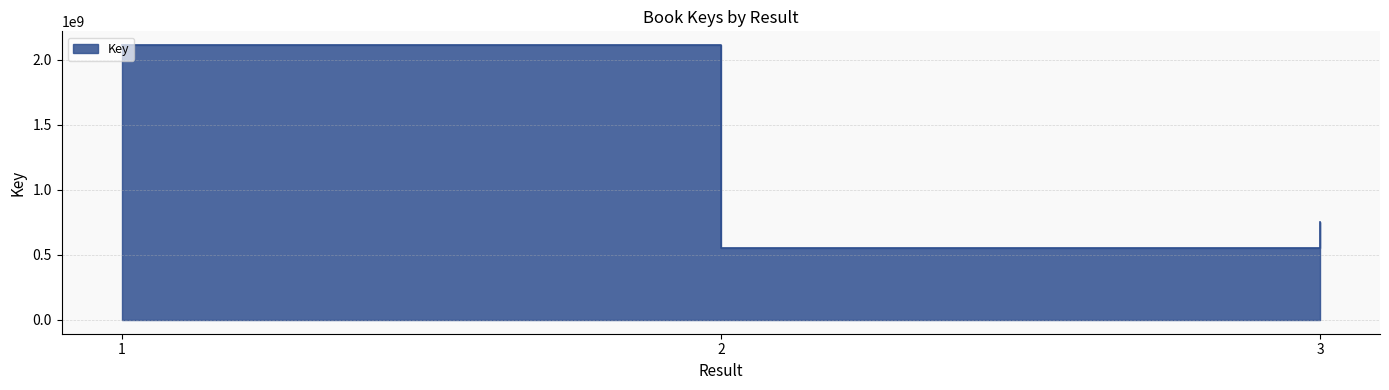

How many series are shown in this chart?

1